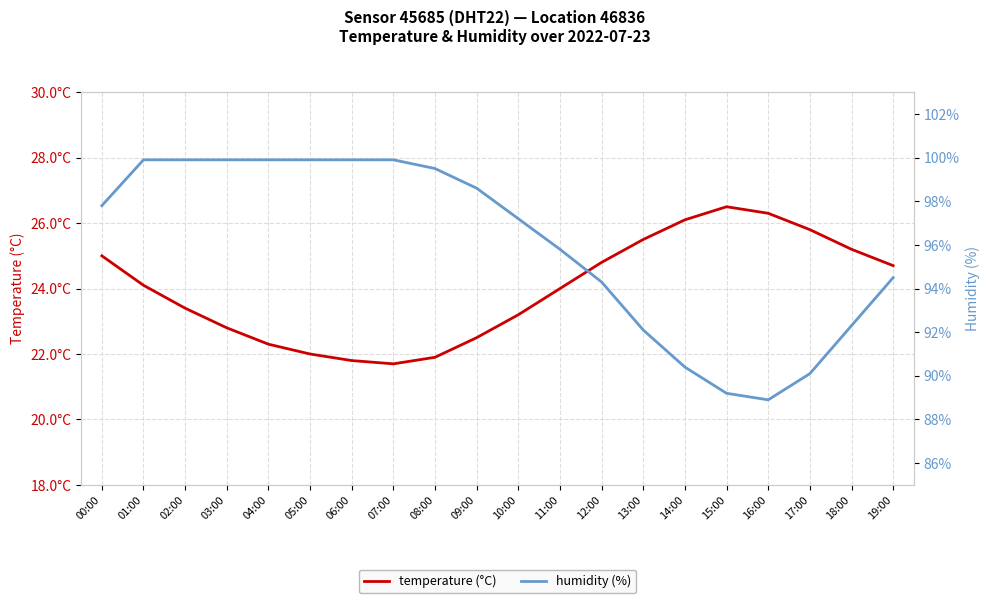

True or false: humidity (%) and temperature (°C) intersect in this chart.

False